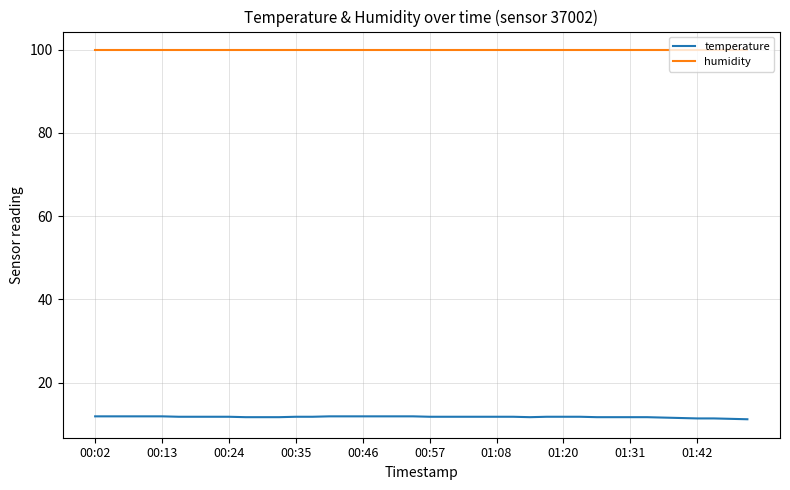

True or false: temperature and humidity intersect in this chart.

False